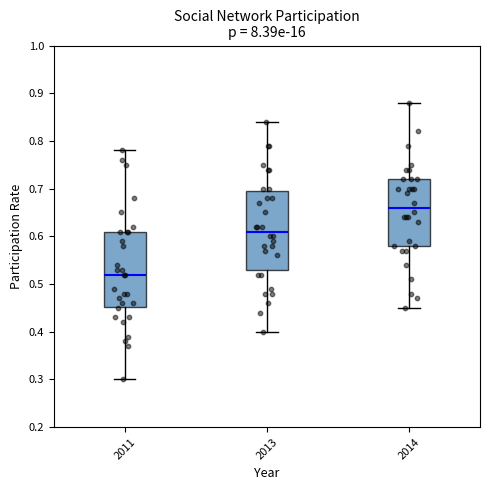

Reading left to right, transcribe this box plot: for each box, give where its median line is, the range the box spans, and where its two whiskers end, as read against the y-axis. The values are not printed on the chart, so give them approximately, as read against the axis.

2011: median 0.52, box 0.45 to 0.61, whiskers 0.30 to 0.78
2013: median 0.61, box 0.53 to 0.70, whiskers 0.40 to 0.84
2014: median 0.66, box 0.58 to 0.72, whiskers 0.45 to 0.88